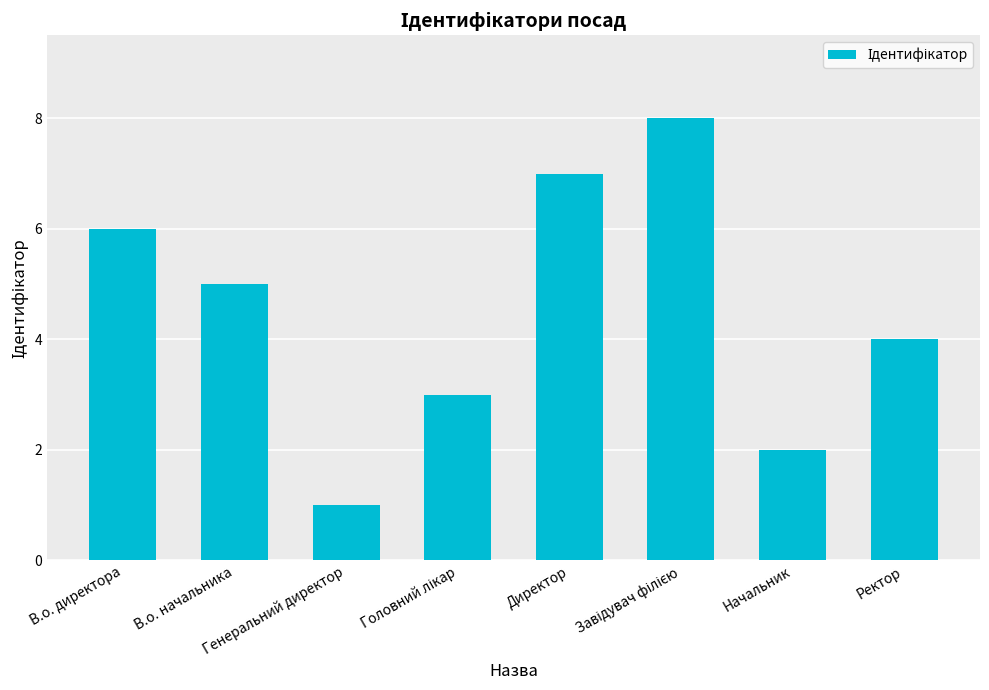

What is the maximum value shown in the chart?

8